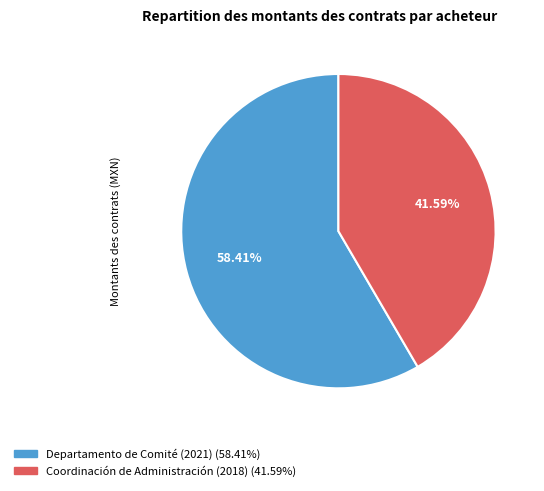

Rank the categories by value from highest to lowest.

Departamento de Comité (2021), Coordinación de Administración (2018)